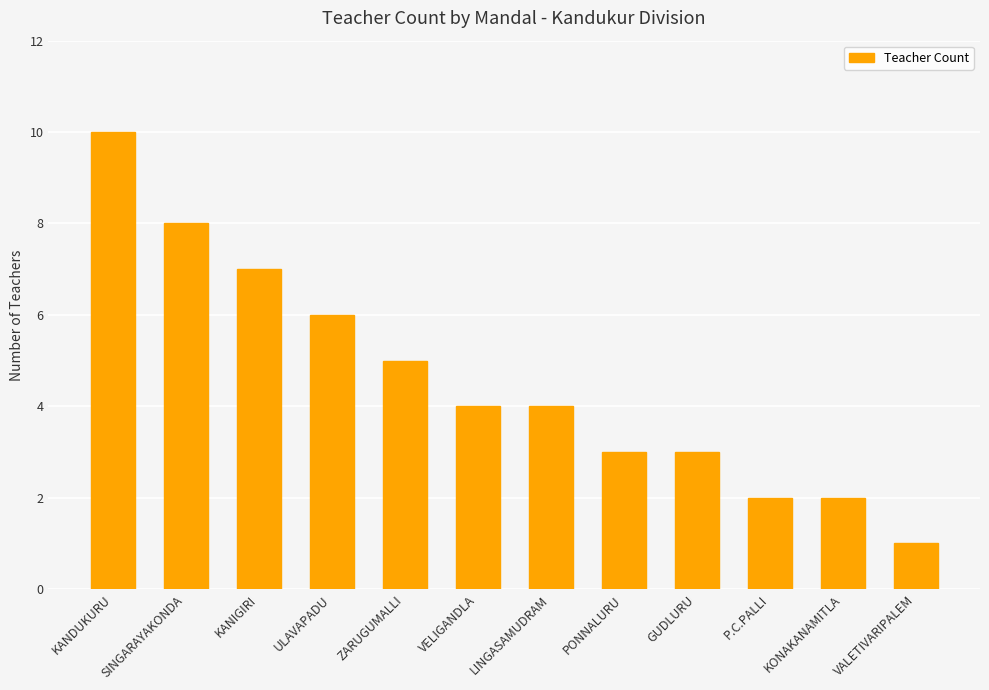

How many categories are shown in the chart?

12